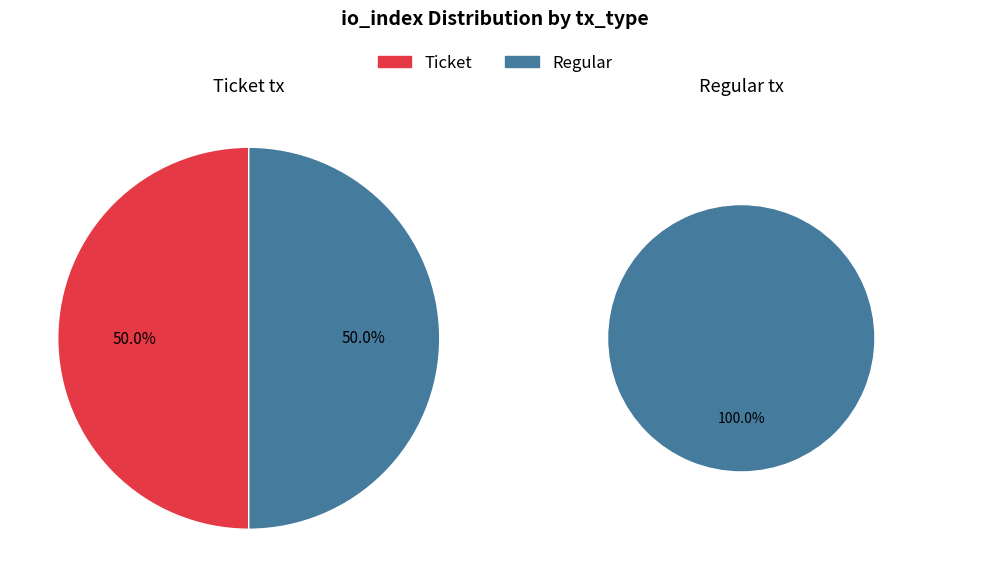

Does Ticket represent more than half of the total?

No